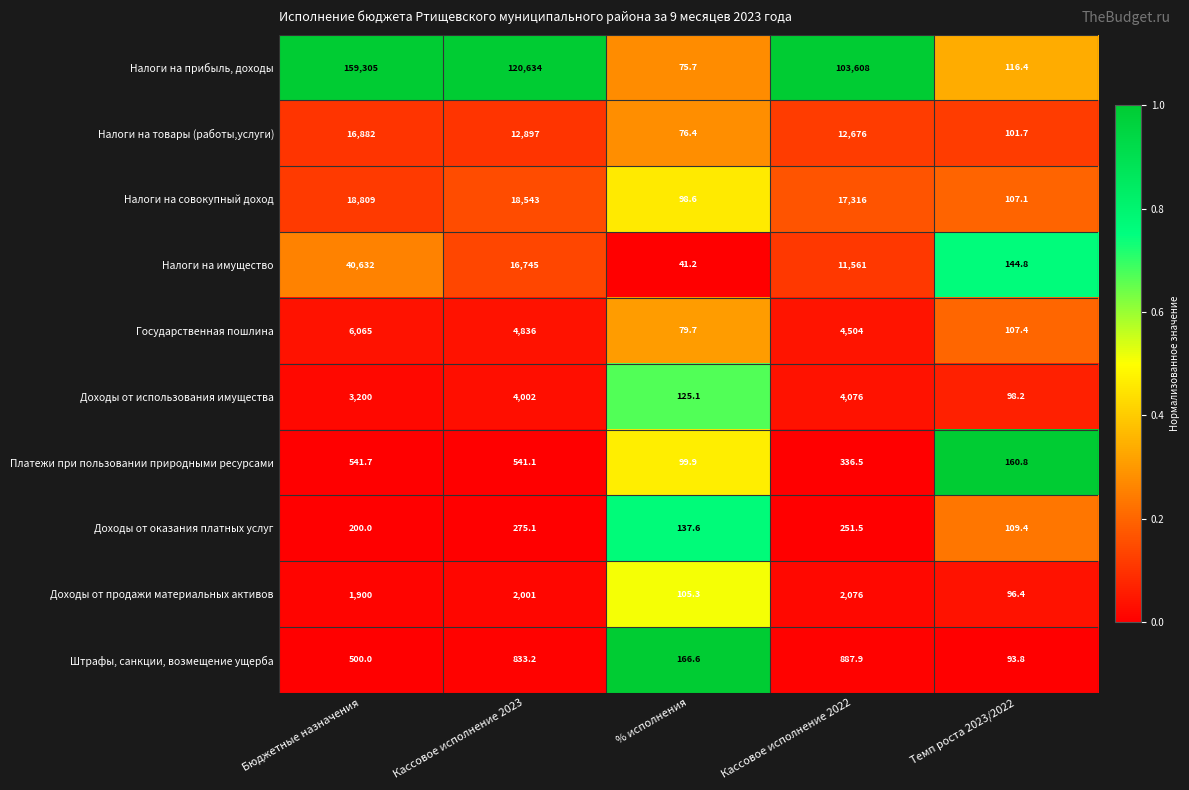

What is the total value across all series at Бюджетные назначения?

248034.7